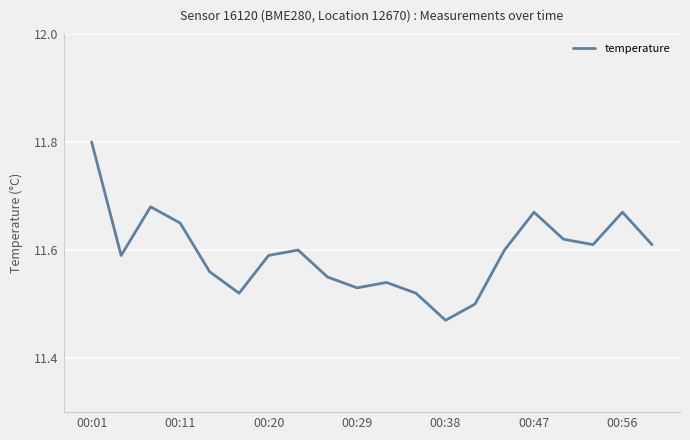

Is this an area chart (filled region under the line)?

No